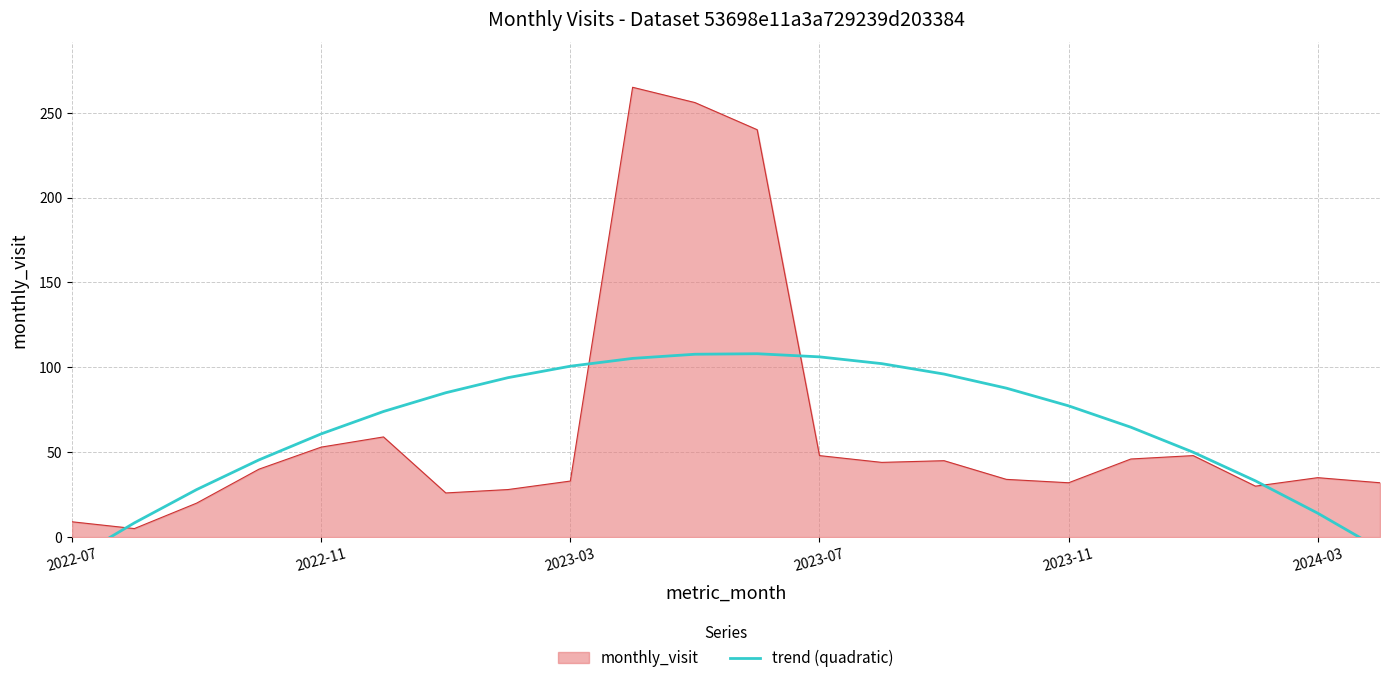

The monthly_visit series shows 20 at 2023-07. True or false?

False